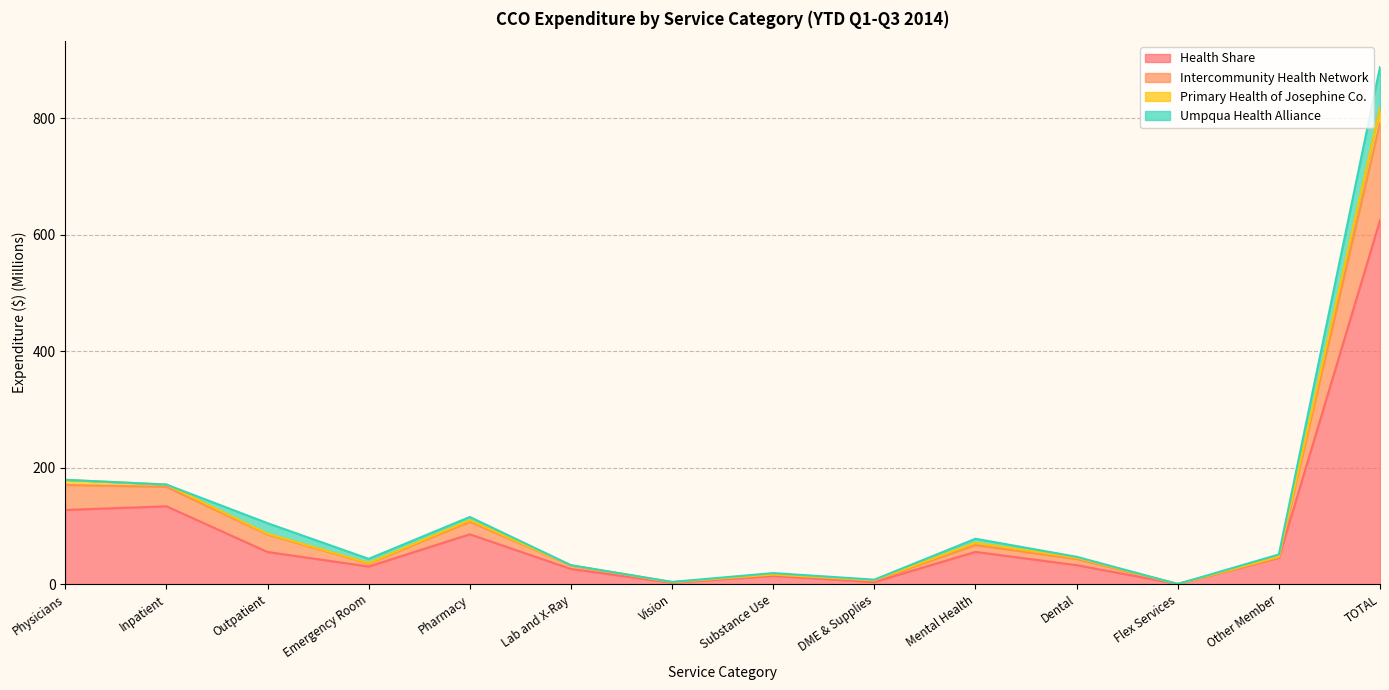

At how many categories does at least one series exceed 812?

1